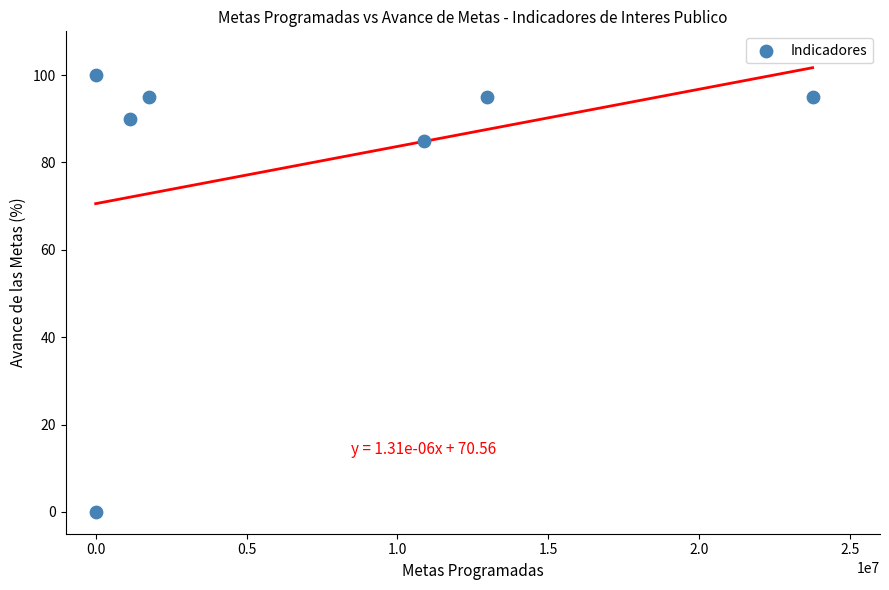

What Y value in the scatter plot is closest to 50?

85